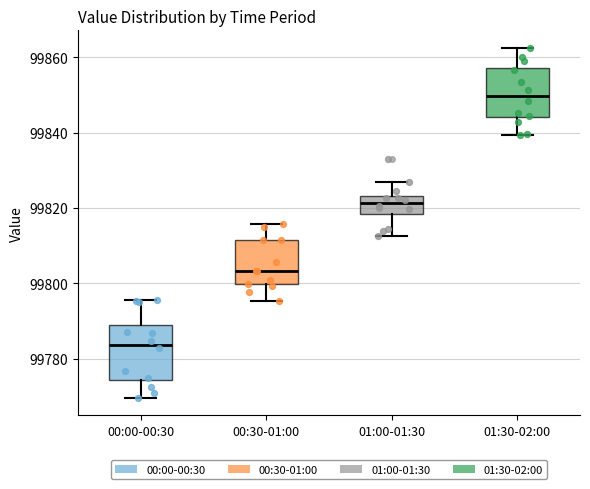

Reading left to right, read every box against the y-axis: the position of its median line, the range the box covers, and the ends of its whiskers. The values are not printed on the chart, so give them approximately, as read against the axis.

00:00-00:30: median 99784, box 99774 to 99790, whiskers 99770 to 99796
00:30-01:00: median 99804, box 99800 to 99812, whiskers 99796 to 99816
01:00-01:30: median 99822, box 99818 to 99824, whiskers 99812 to 99826
01:30-02:00: median 99850, box 99844 to 99858, whiskers 99840 to 99862